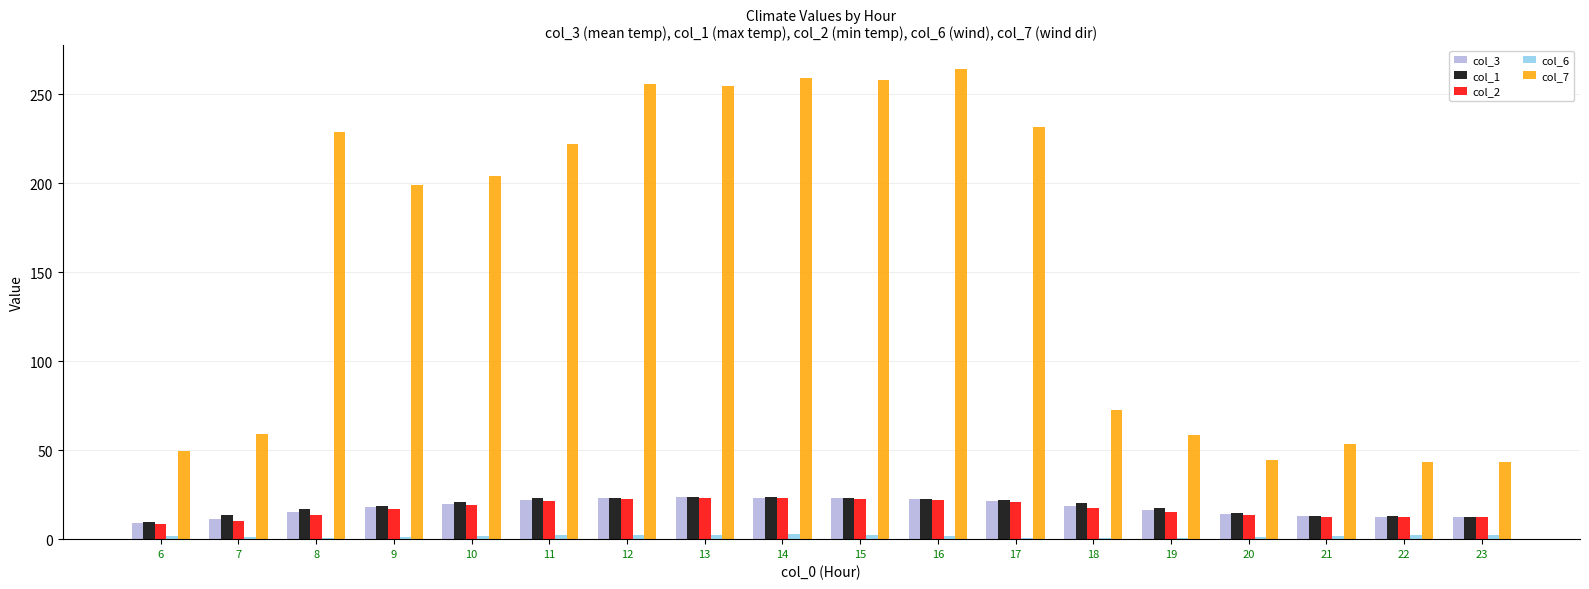

Between 8 and 16, which series saw the biggest shift?

col_7